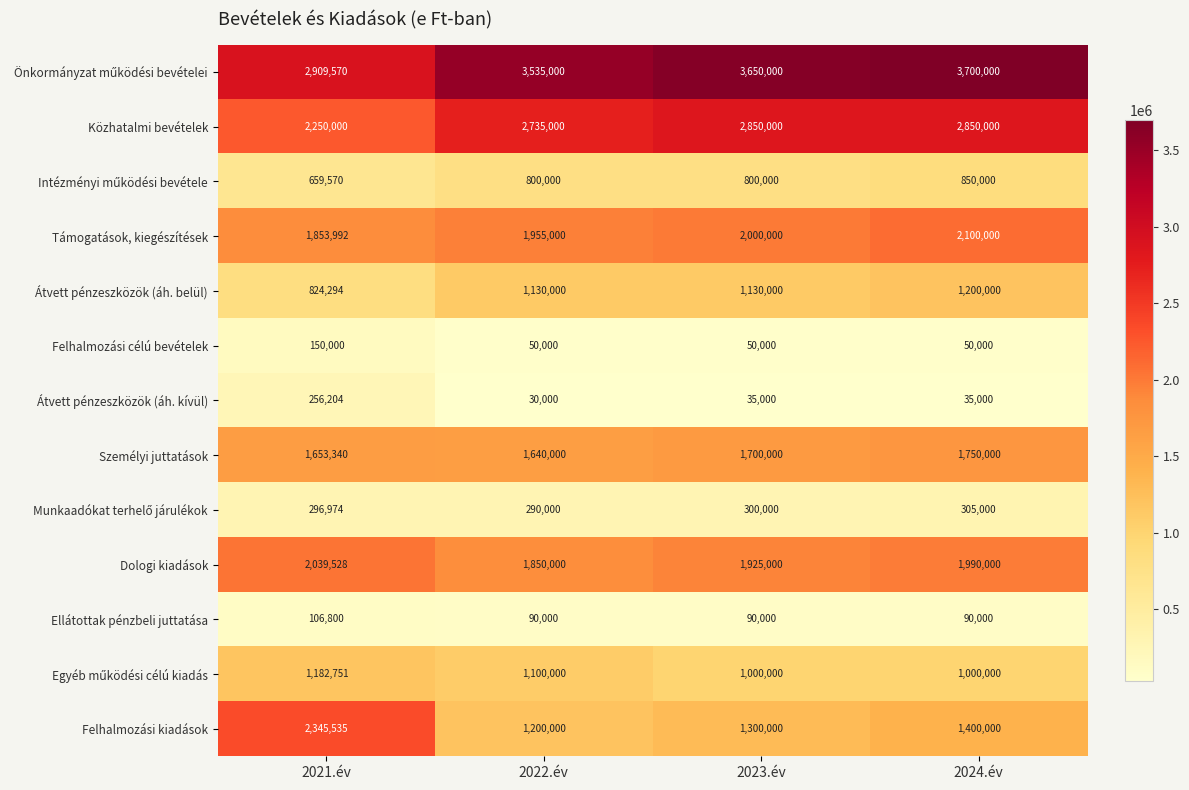

How many distinct data groups are displayed?

13